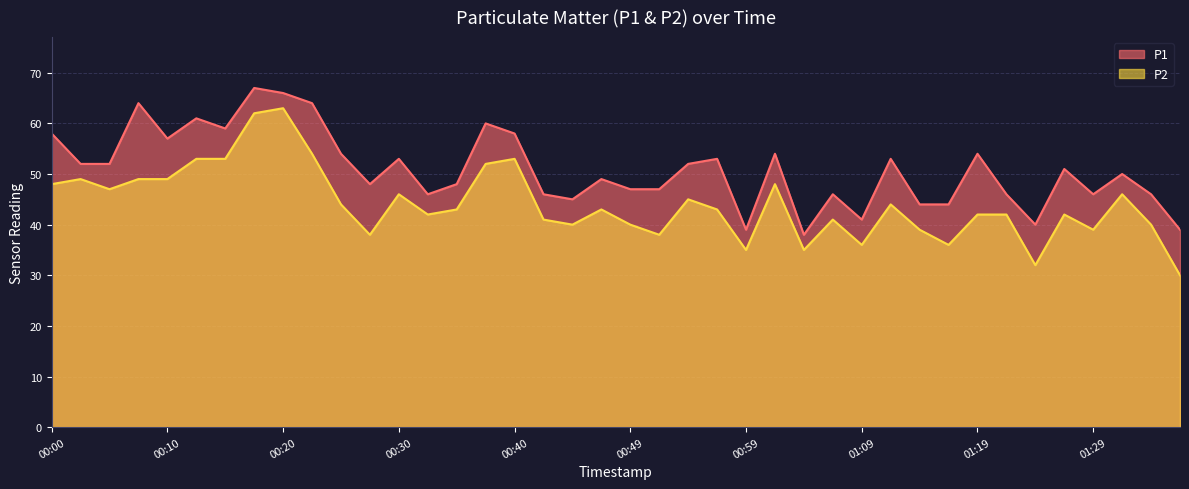

At how many categories does at least one series exceed 51?

19